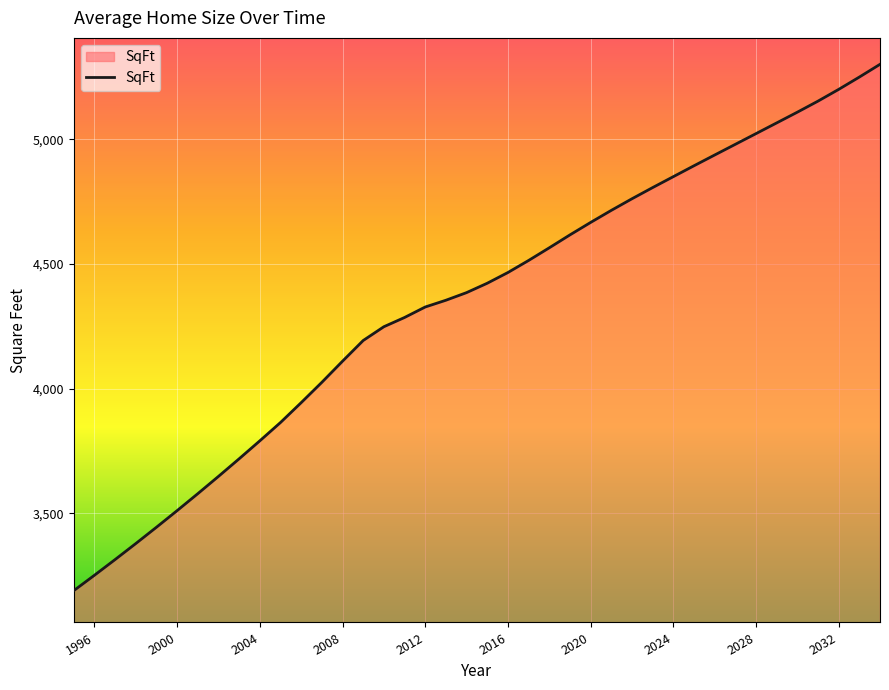

What is the sum of all values?

173858.2